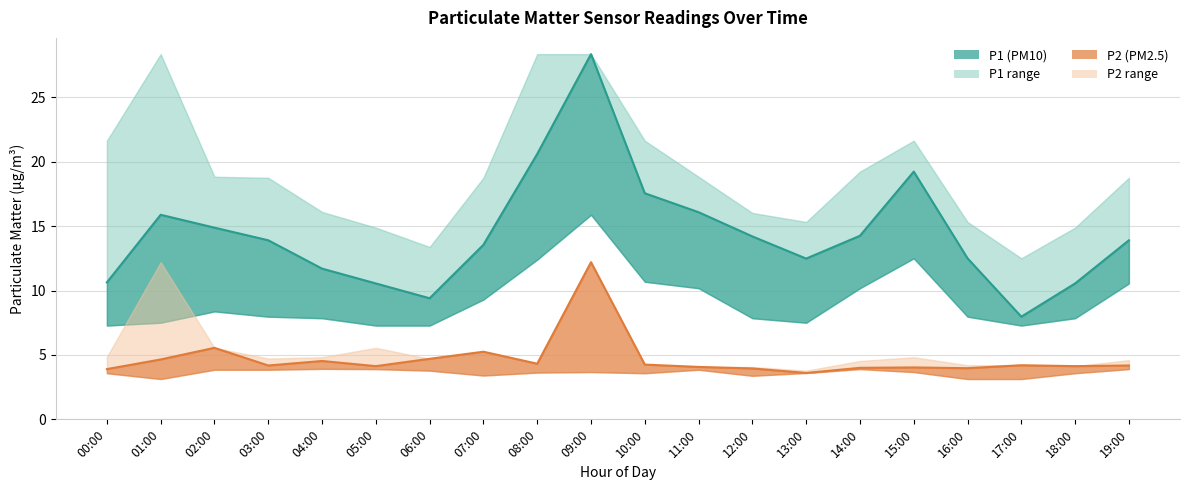

What is the value of the P2_lower point at the 3rd from the left?

3.9